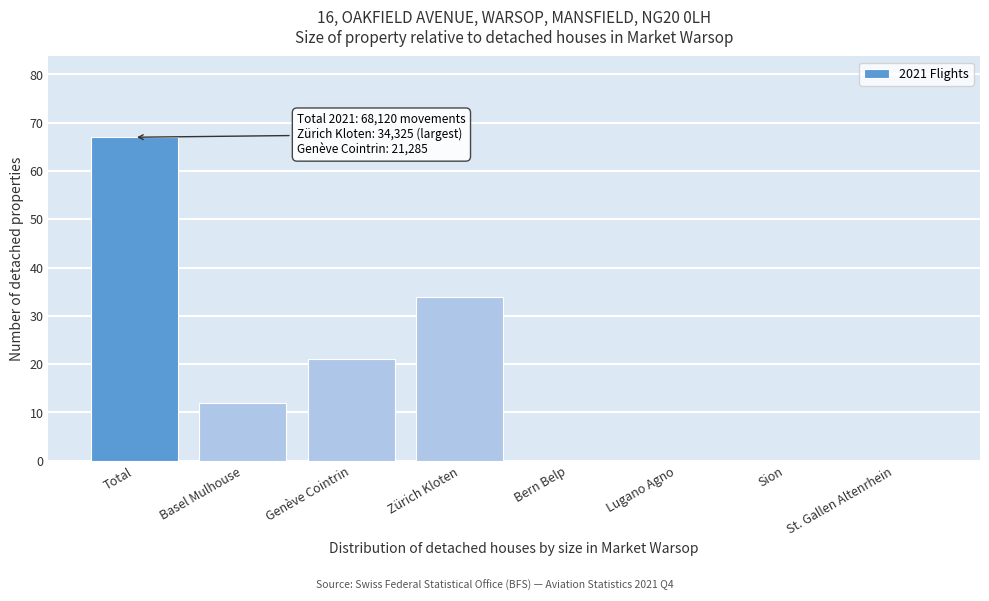

Reading left to right, extract all data points from this chart.

Total=67	Basel Mulhouse=12	Genève Cointrin=21	Zürich Kloten=34	Bern Belp=0	Lugano Agno=0	Sion=0	St. Gallen Altenrhein=0